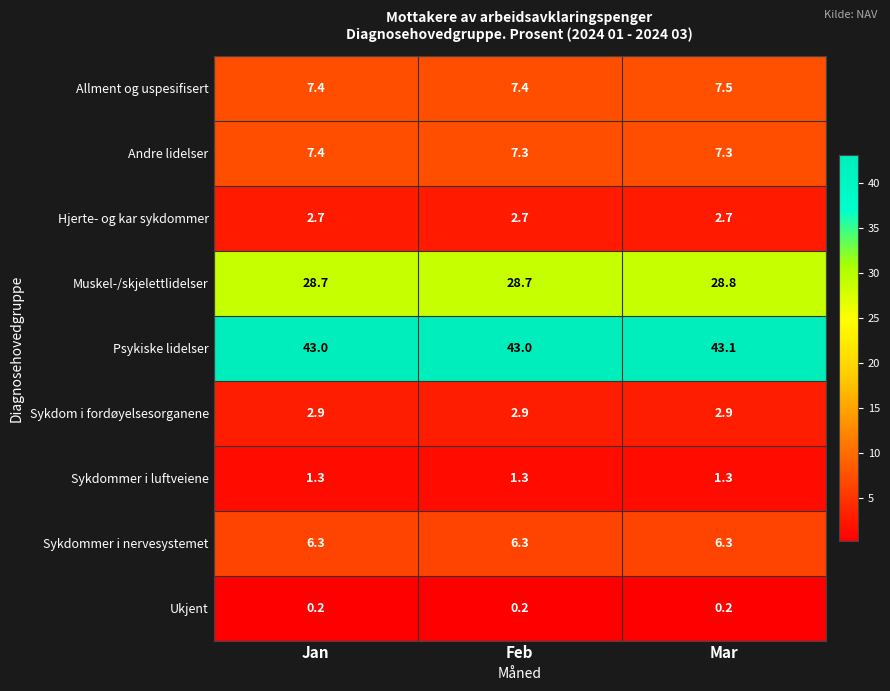

At how many categories does at least one series exceed 12?

3